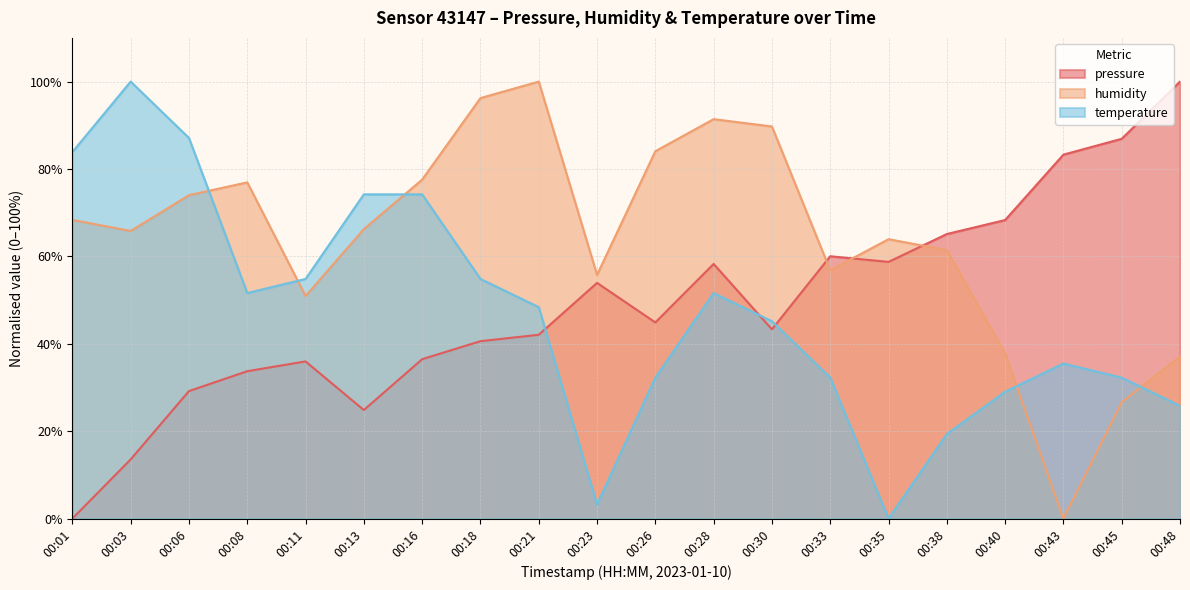

How many lines are shown in the chart?

3